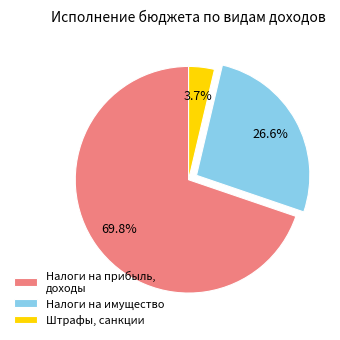

Which slice is the smallest?

Штрафы, санкции